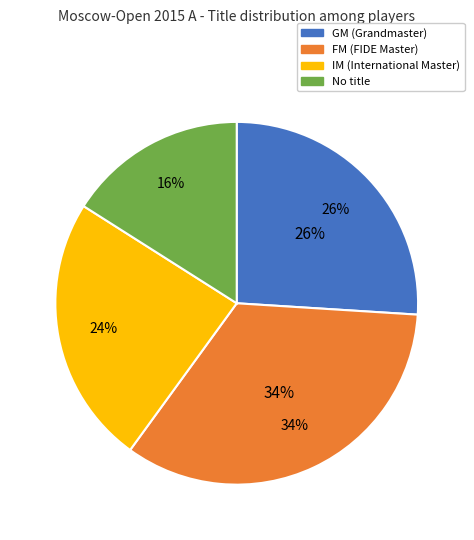

How many segments does this pie chart have?

4